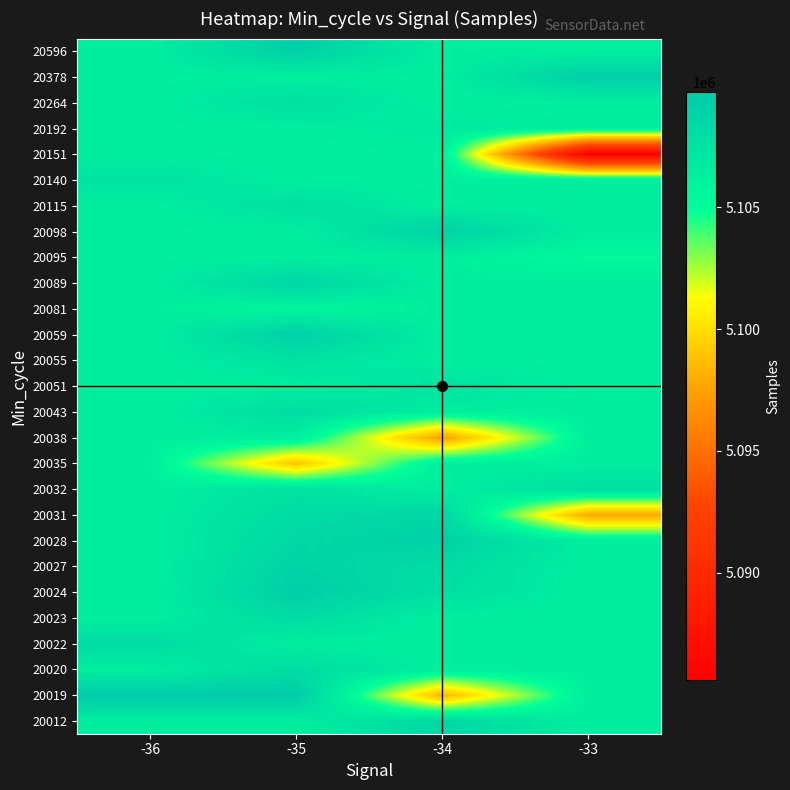

Between -34 and -36, which is larger?

-34